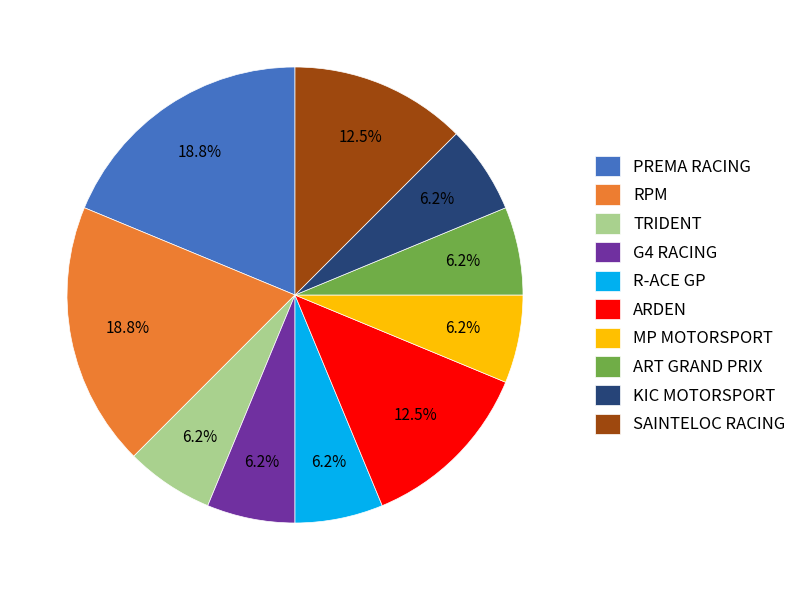

Approximately how many times larger is the value at TRIDENT compared to G4 RACING?

1.0